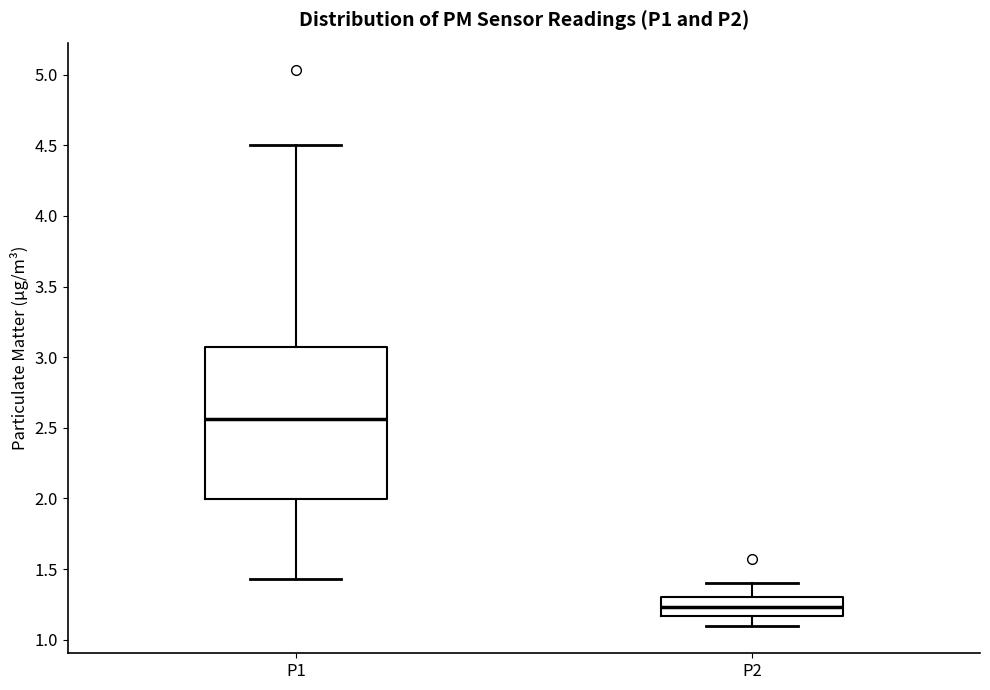

Which box's median line is the highest?

P1